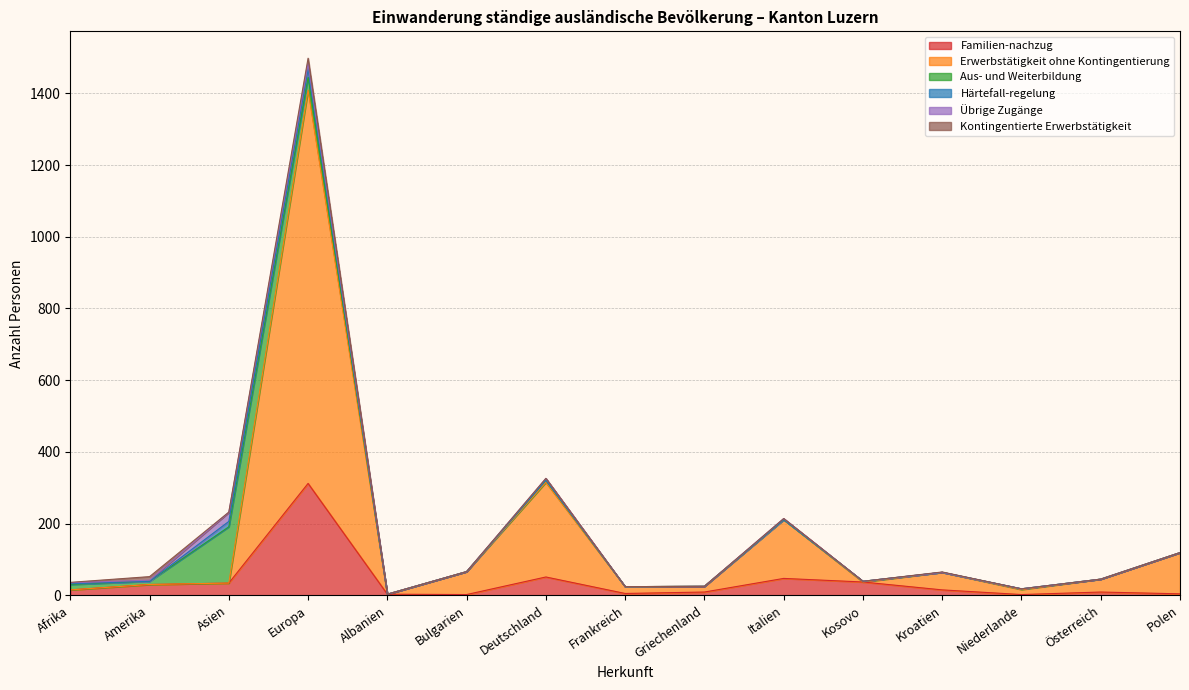

At which category does the chart reach its minimum across all series?

Afrika